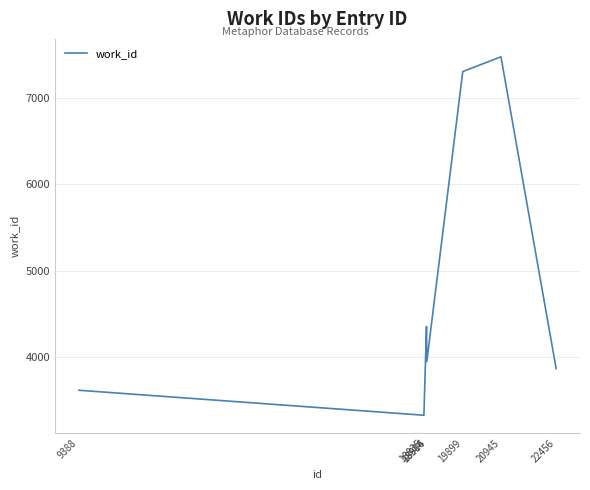

At which category does the data reach its first local peak?

18906